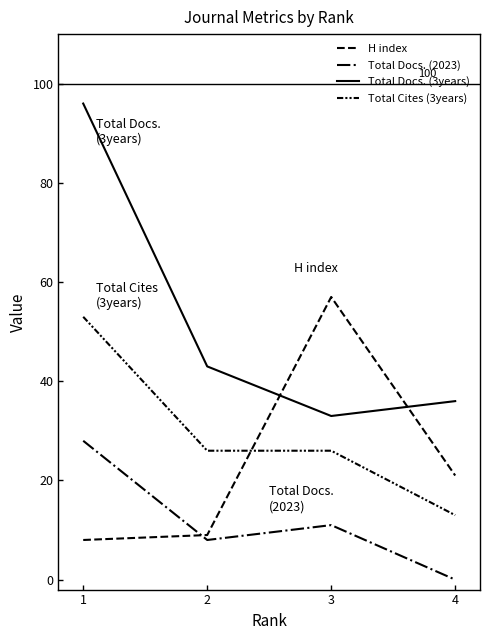

How many lines are shown in the chart?

4